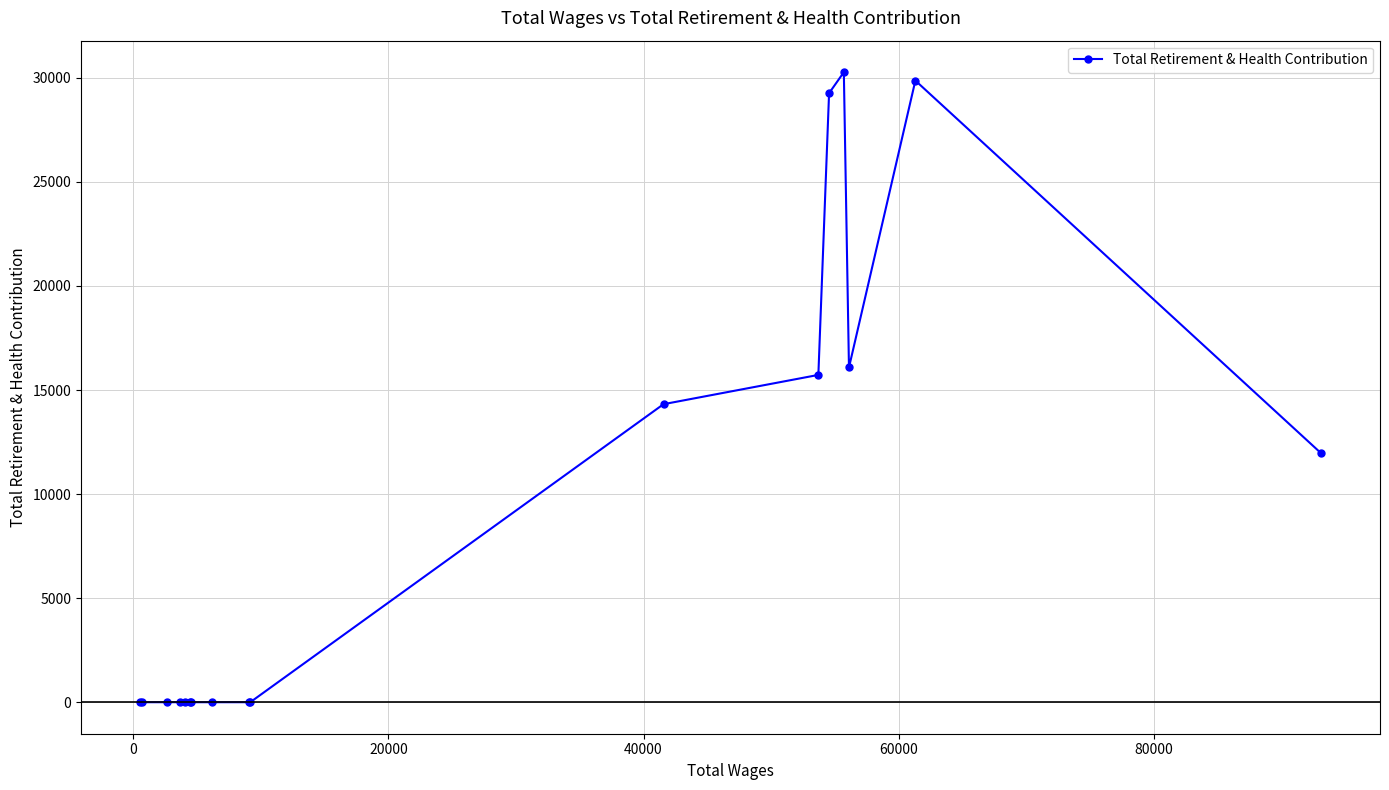

What is the difference between the maximum and second lowest values?

30270